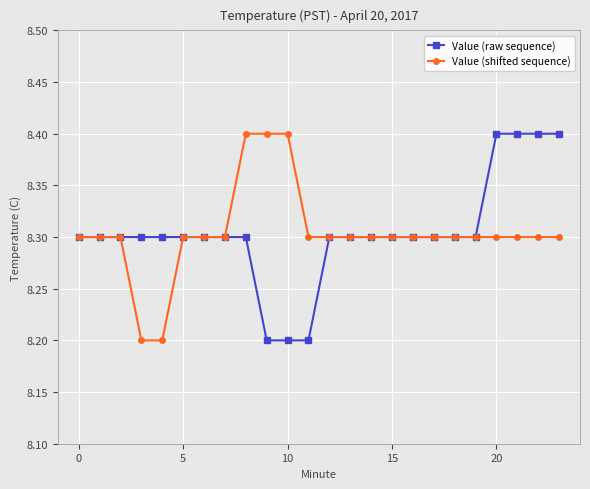

Count the Value (raw sequence) values in the range 8 to 9.

24